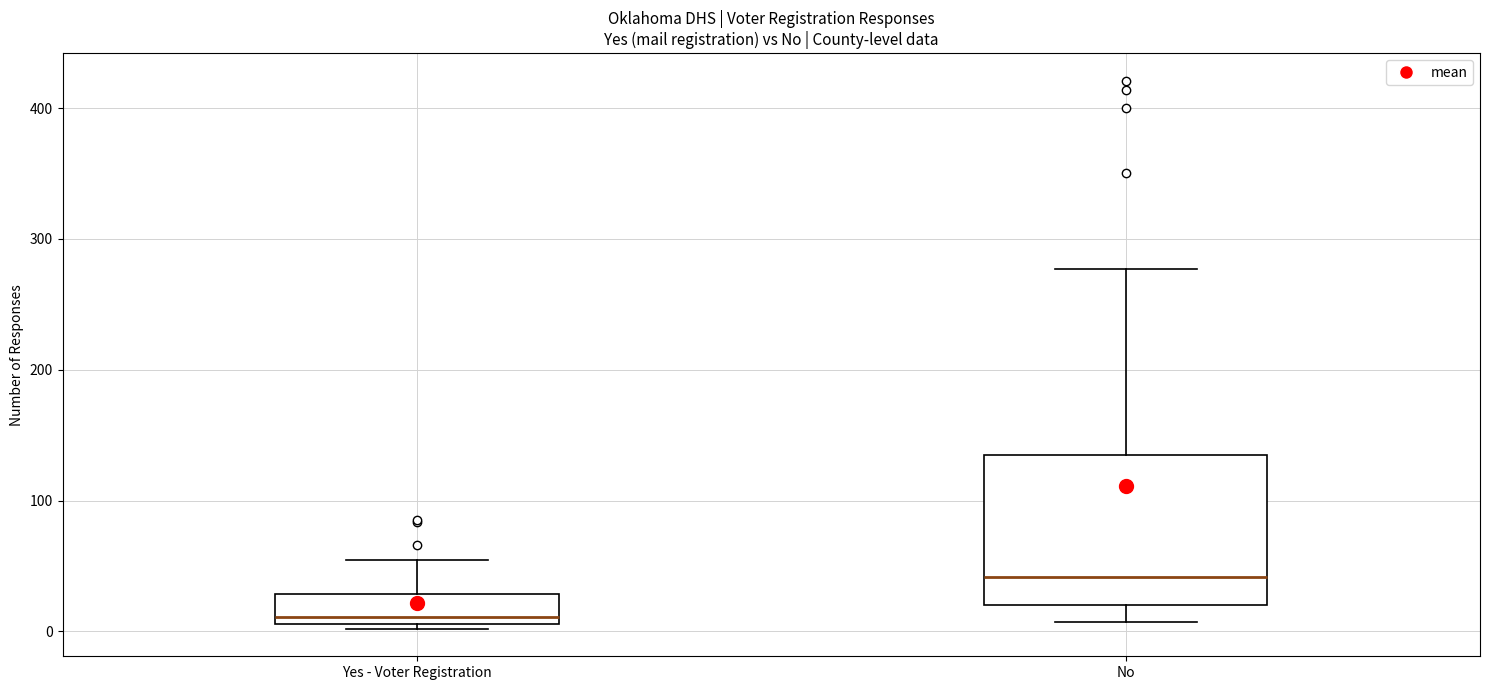

Which box has the lowest median line?

Yes - Voter Registration